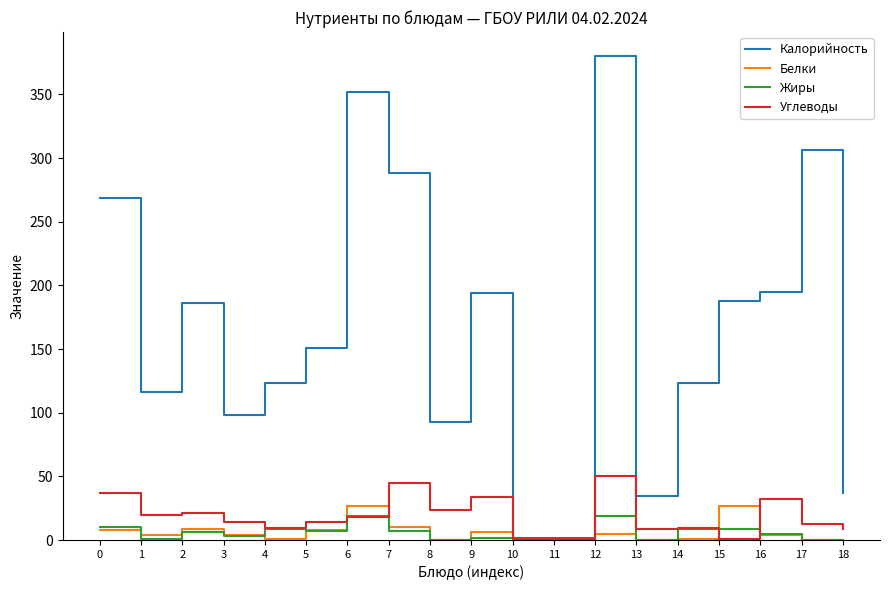

Is the value of Белки at 11 greater than the value of Калорийность at 5?

No